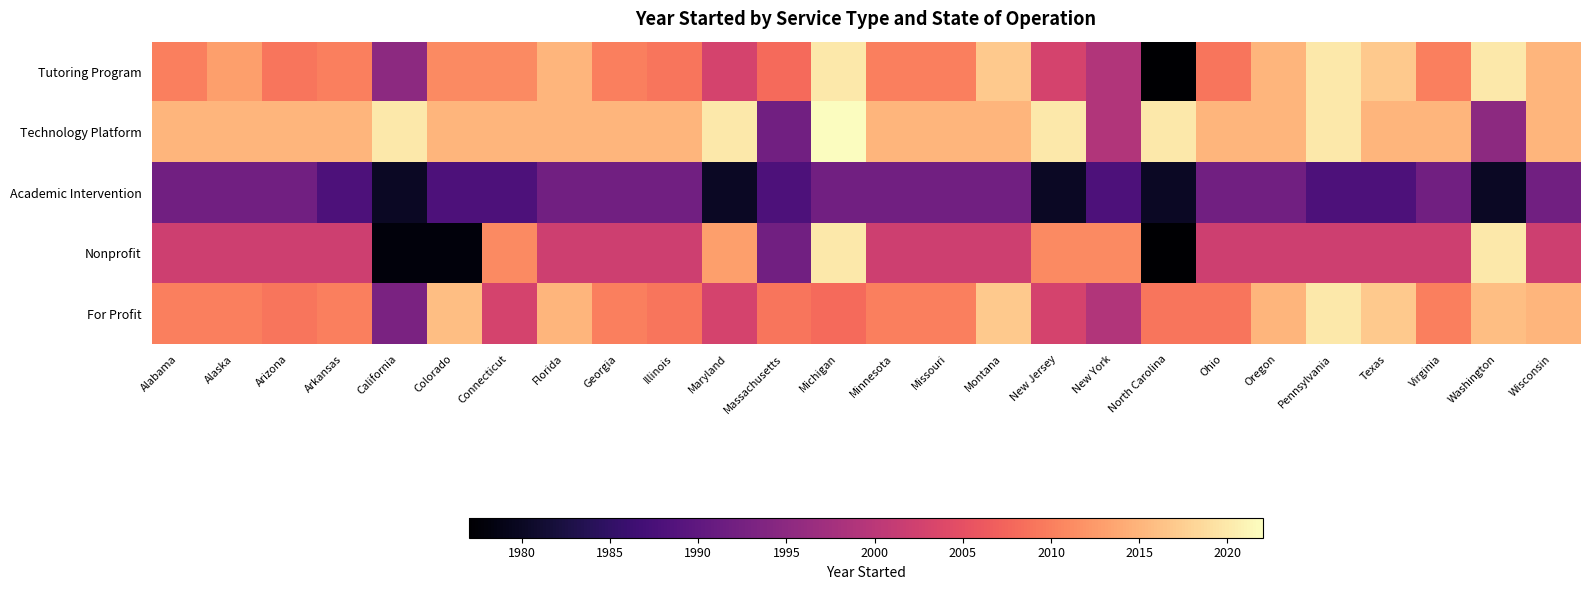

What is the total value across all series at Michigan?

10062